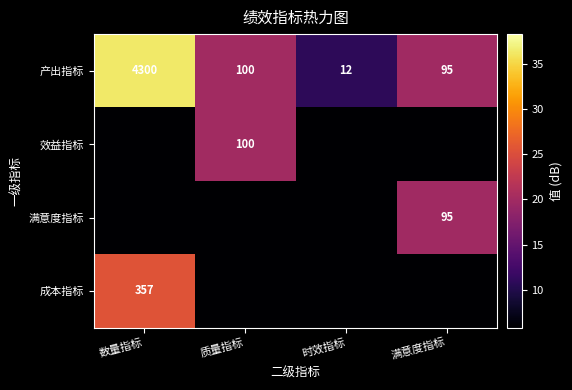

Rank the categories by 产出指标 value from highest to lowest.

数量指标, 质量指标, 满意度指标, 时效指标